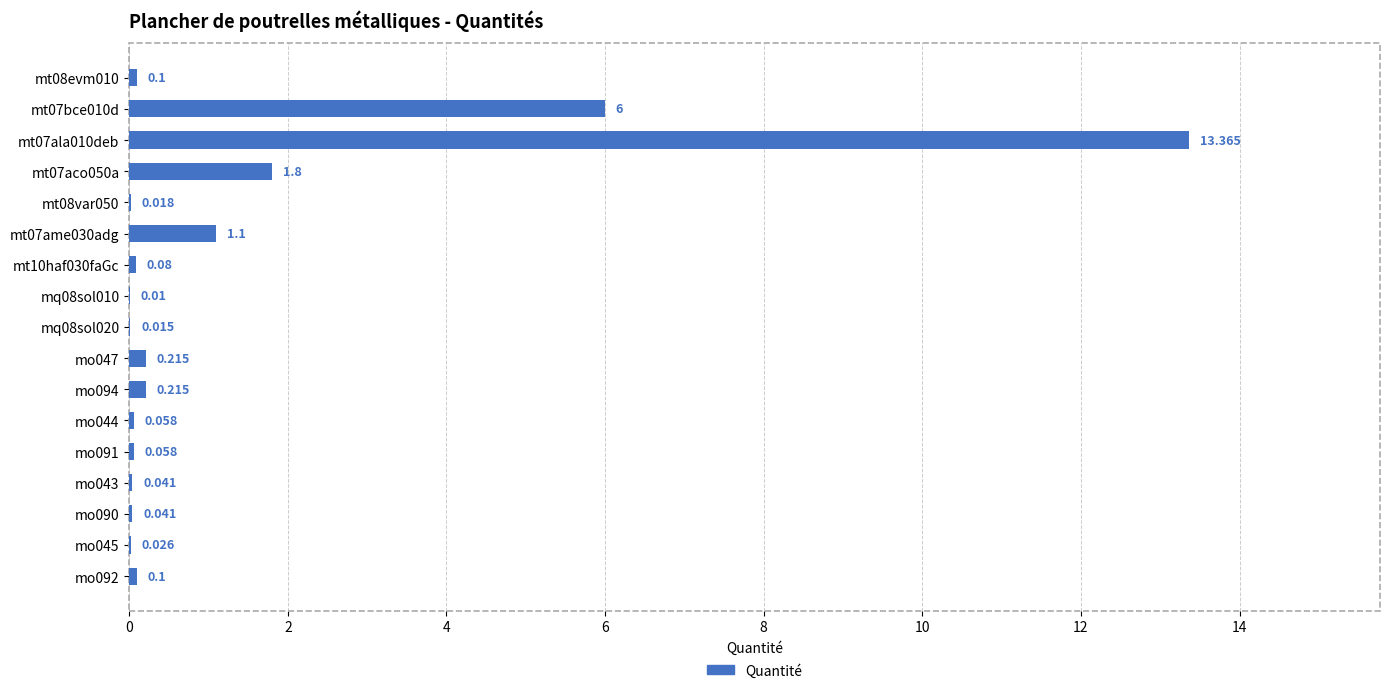

Are the bars grouped side by side (vs. stacked)?

No